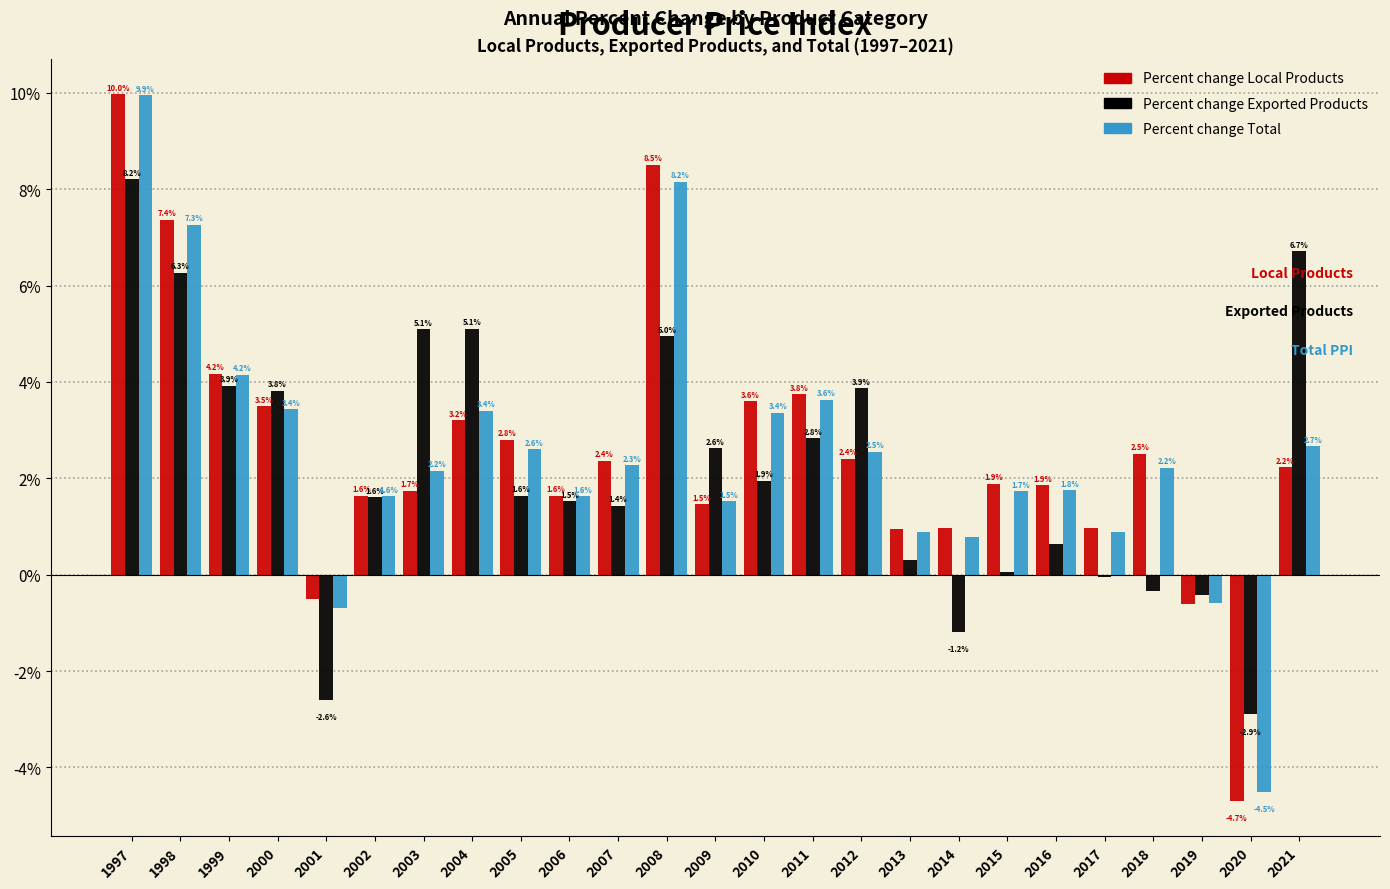

Where does the Percent change Exported Products series first go above 1?

1997